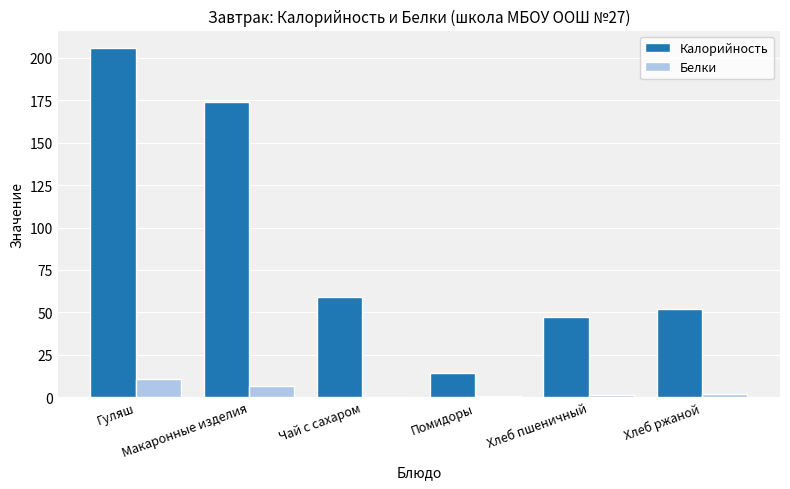

What is the maximum value shown in the chart?

205.8